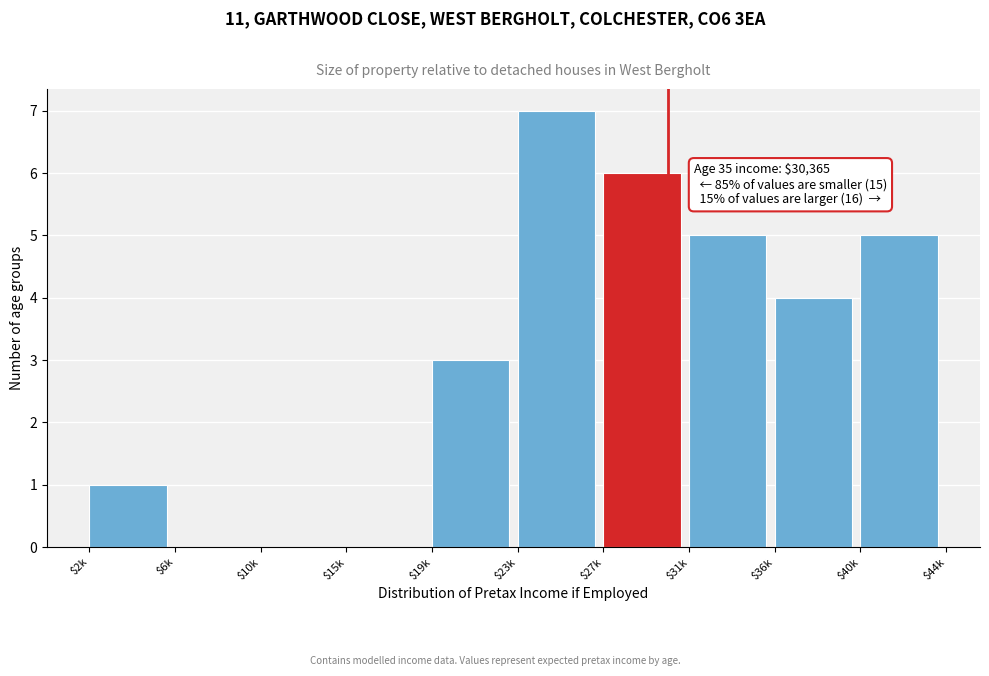

What is the sum of all values?

31